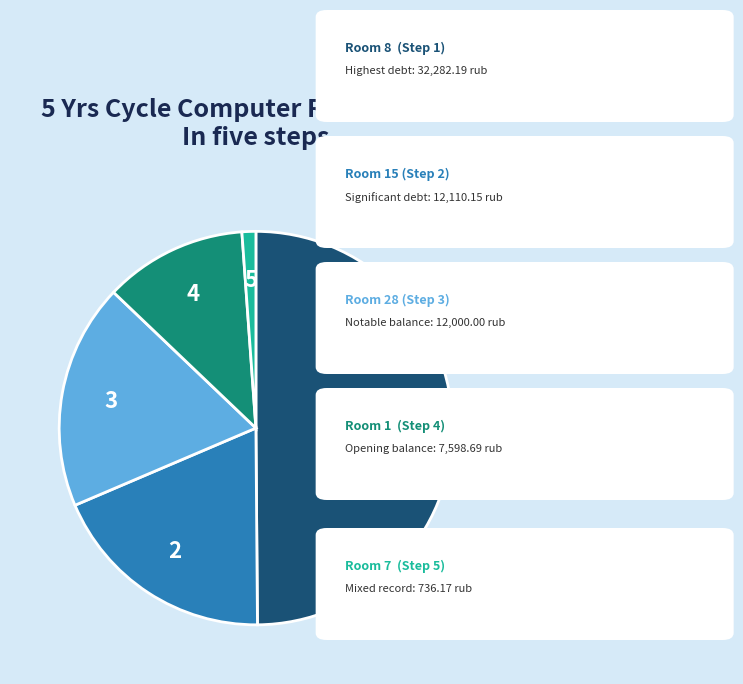

How many slices are in this pie chart?

5